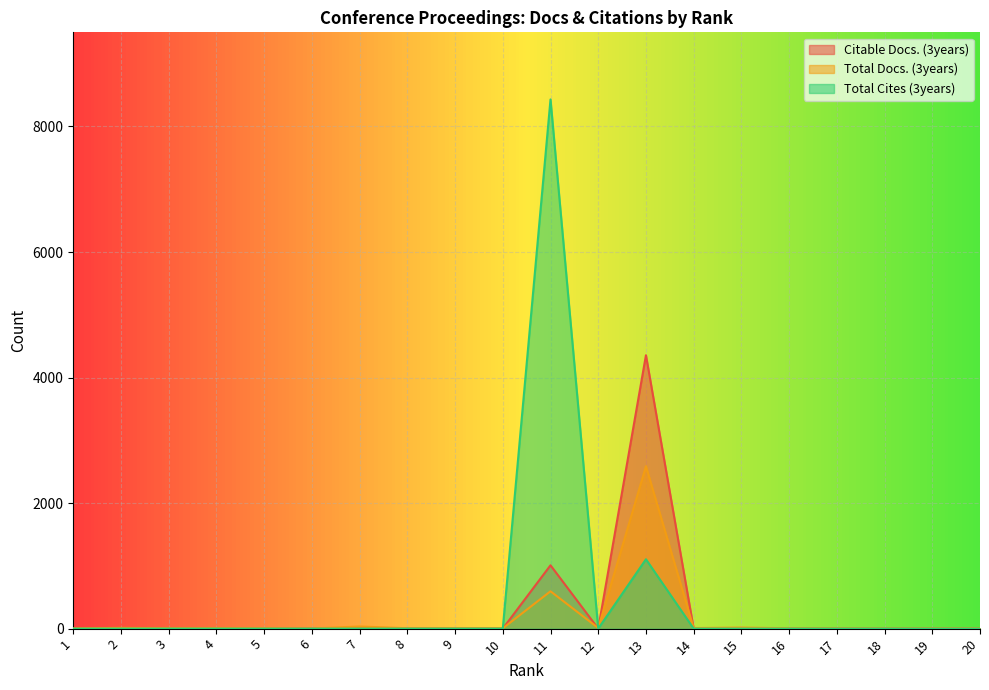

How many lines are shown in the chart?

3